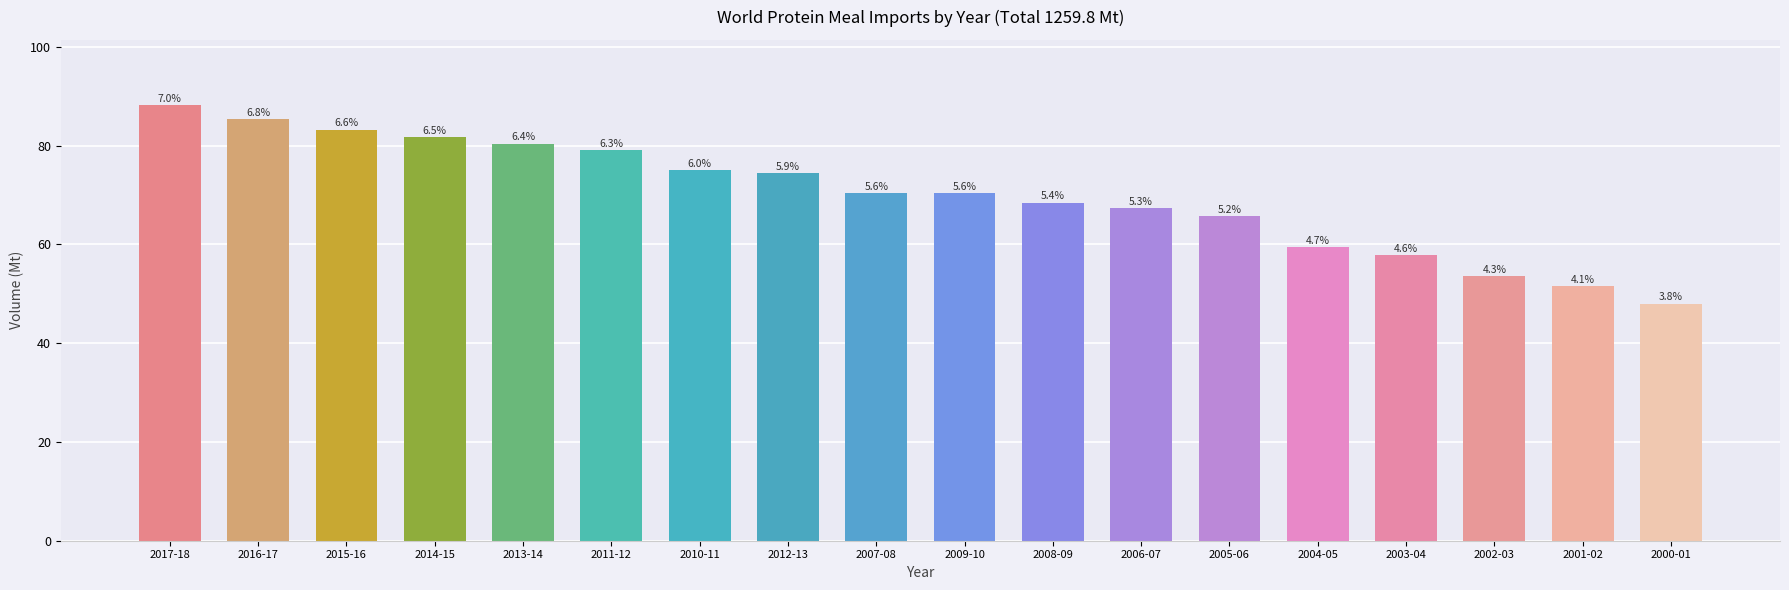

What is the ratio of the value at 2014-15 to the value at 2011-12?

1.0